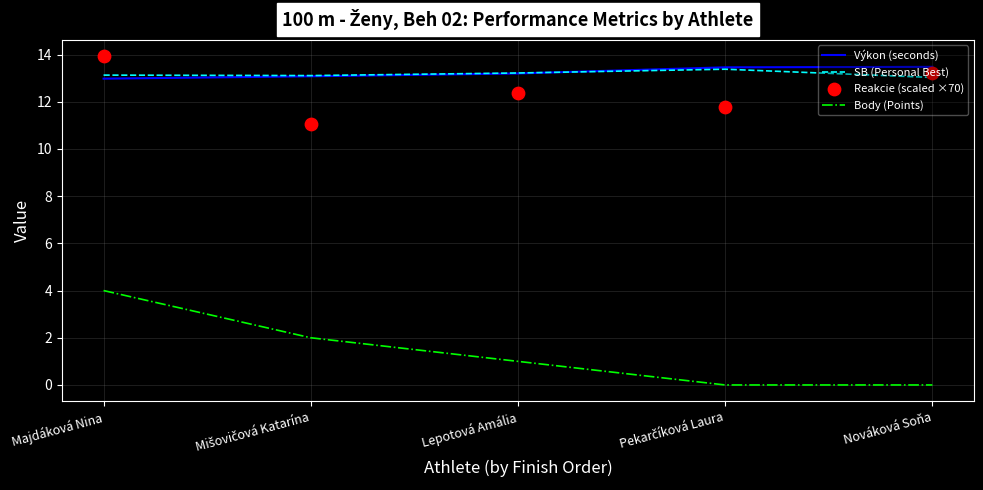

Which series has the largest total across all categories?

Výkon (seconds)